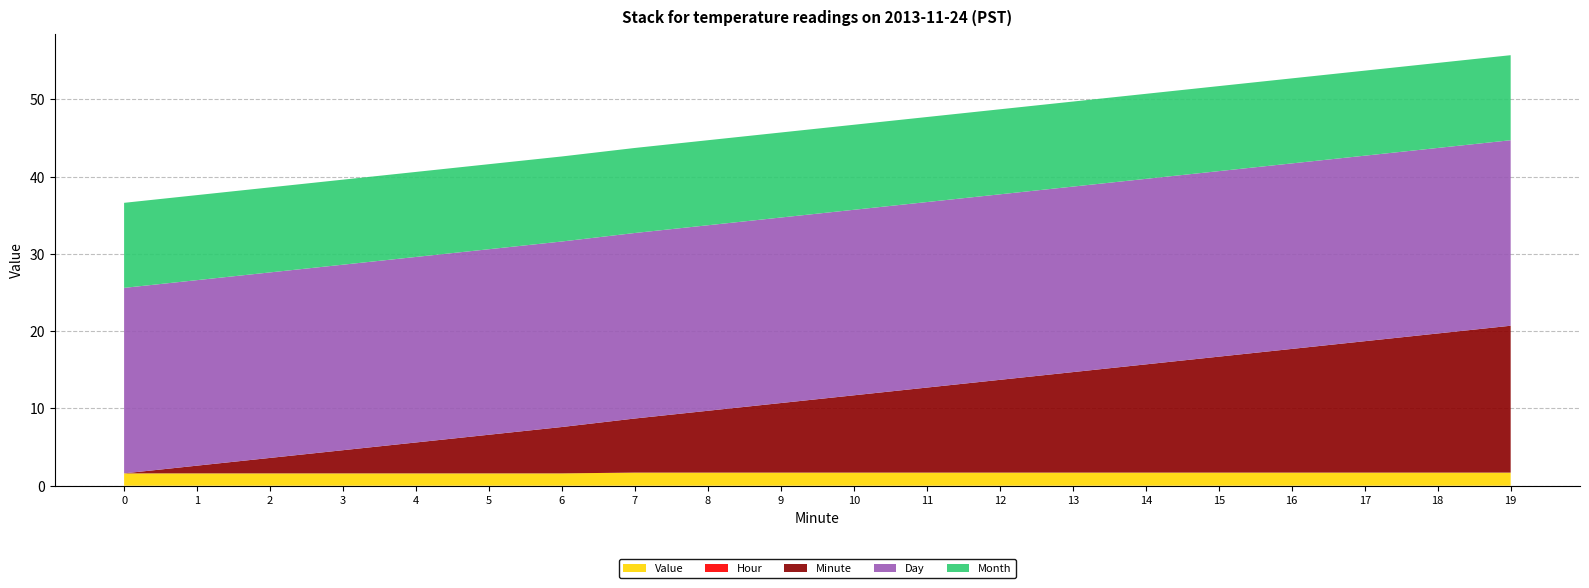

Reading right to left, list all the values displayed in this chart.

Value: 19=1.7	18=1.7	17=1.7	16=1.7	15=1.7	14=1.7	13=1.7	12=1.7	11=1.7	10=1.7	9=1.7	8=1.7	7=1.7	6=1.6	5=1.6	4=1.6	3=1.6	2=1.6	1=1.6	0=1.6
Hour: 19=0.0	18=0.0	17=0.0	16=0.0	15=0.0	14=0.0	13=0.0	12=0.0	11=0.0	10=0.0	9=0.0	8=0.0	7=0.0	6=0.0	5=0.0	4=0.0	3=0.0	2=0.0	1=0.0	0=0.0
Minute: 19=19.0	18=18.0	17=17.0	16=16.0	15=15.0	14=14.0	13=13.0	12=12.0	11=11.0	10=10.0	9=9.0	8=8.0	7=7.0	6=6.0	5=5.0	4=4.0	3=3.0	2=2.0	1=1.0	0=0.0
Day: 19=24.0	18=24.0	17=24.0	16=24.0	15=24.0	14=24.0	13=24.0	12=24.0	11=24.0	10=24.0	9=24.0	8=24.0	7=24.0	6=24.0	5=24.0	4=24.0	3=24.0	2=24.0	1=24.0	0=24.0
Month: 19=11.0	18=11.0	17=11.0	16=11.0	15=11.0	14=11.0	13=11.0	12=11.0	11=11.0	10=11.0	9=11.0	8=11.0	7=11.0	6=11.0	5=11.0	4=11.0	3=11.0	2=11.0	1=11.0	0=11.0